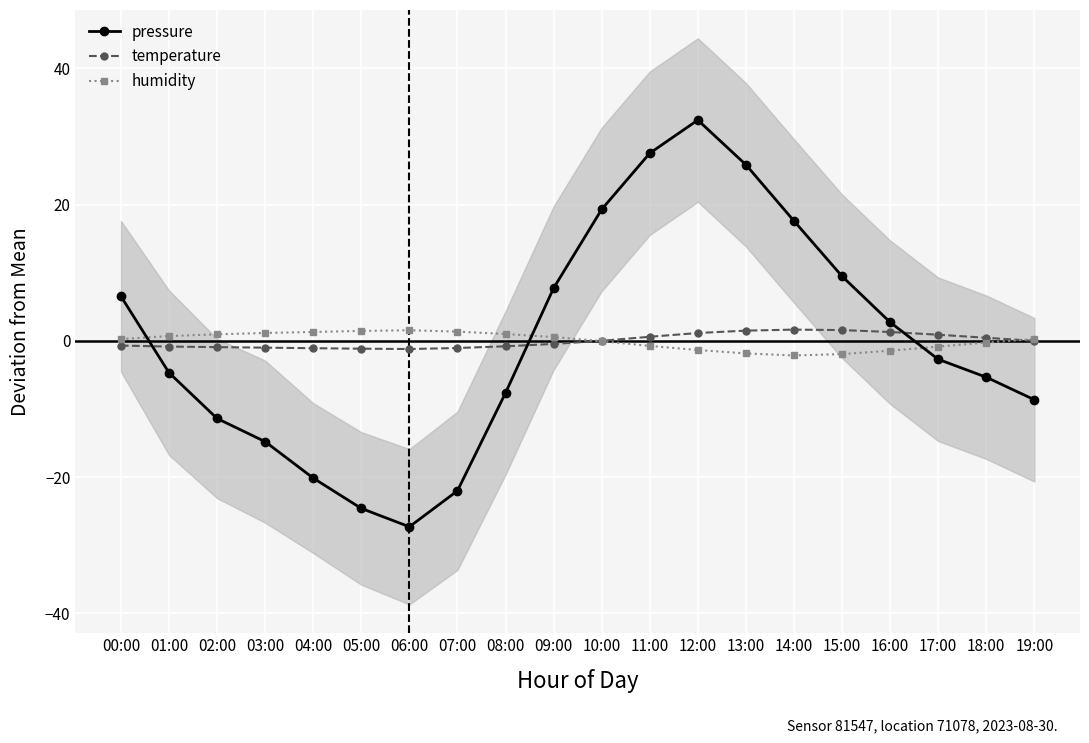

At 02:00, list the series in order from smallest to largest.

pressure, temperature, humidity